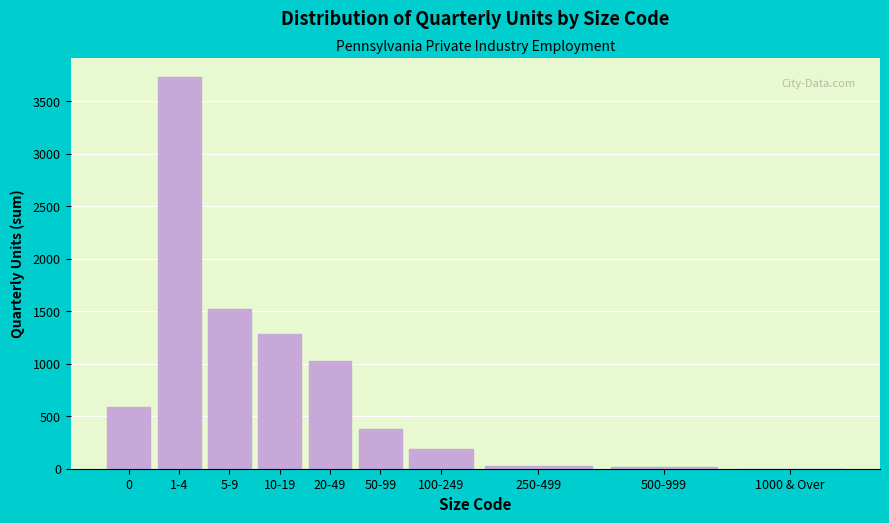

What is the sum of all values?

8749